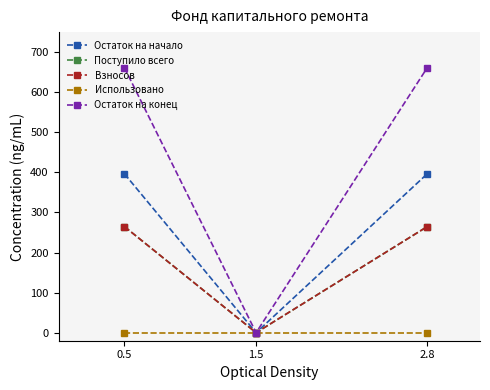

Does the chart have visible grid lines?

No